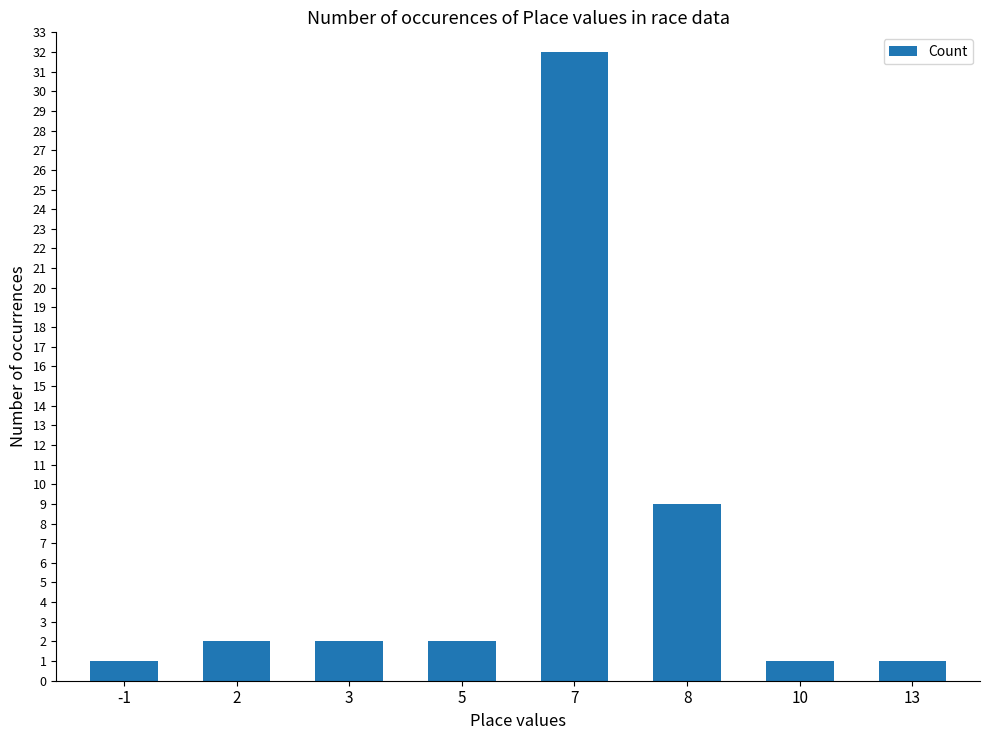

How many bars are there in total?

8